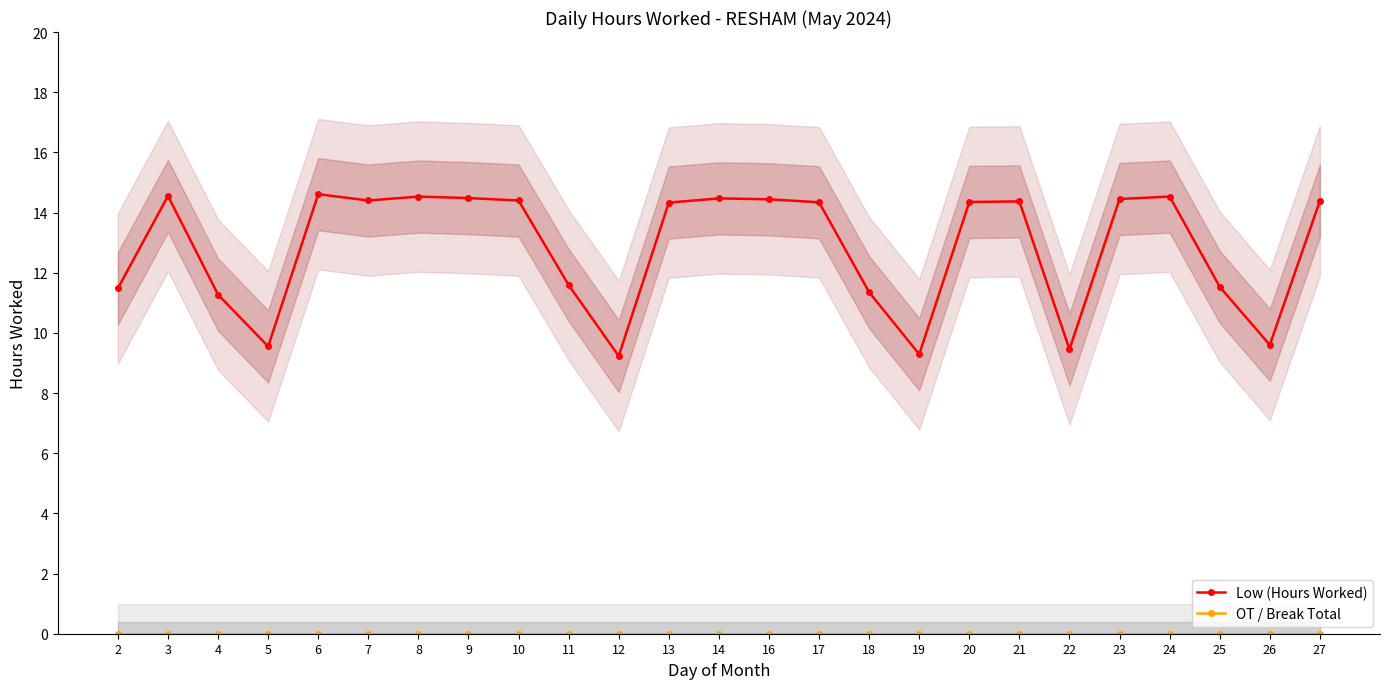

How many interior local peaks does the Low (Hours Worked) series have?

6